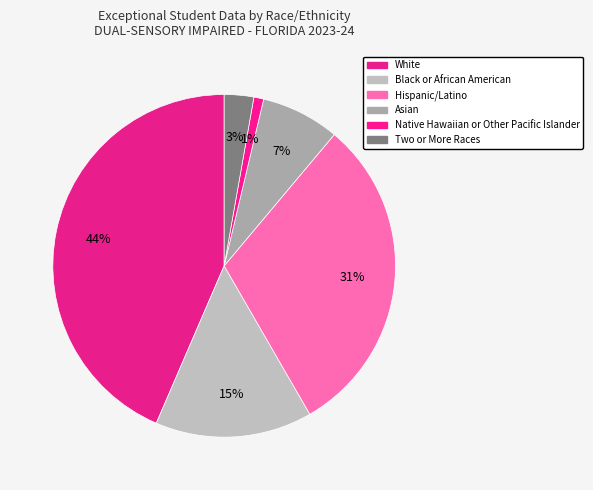

Rank the categories by value from lowest to highest.

Native Hawaiian or Other Pacific Islander, Two or More Races, Asian, Black or African American, Hispanic/Latino, White